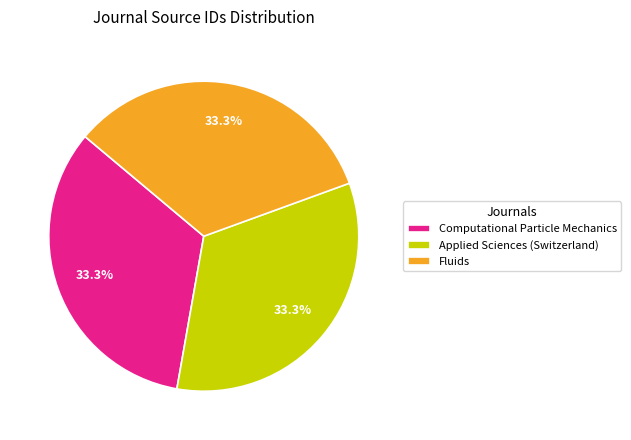

What is the ratio of the value at Fluids to the value at Applied Sciences (Switzerland)?

1.0